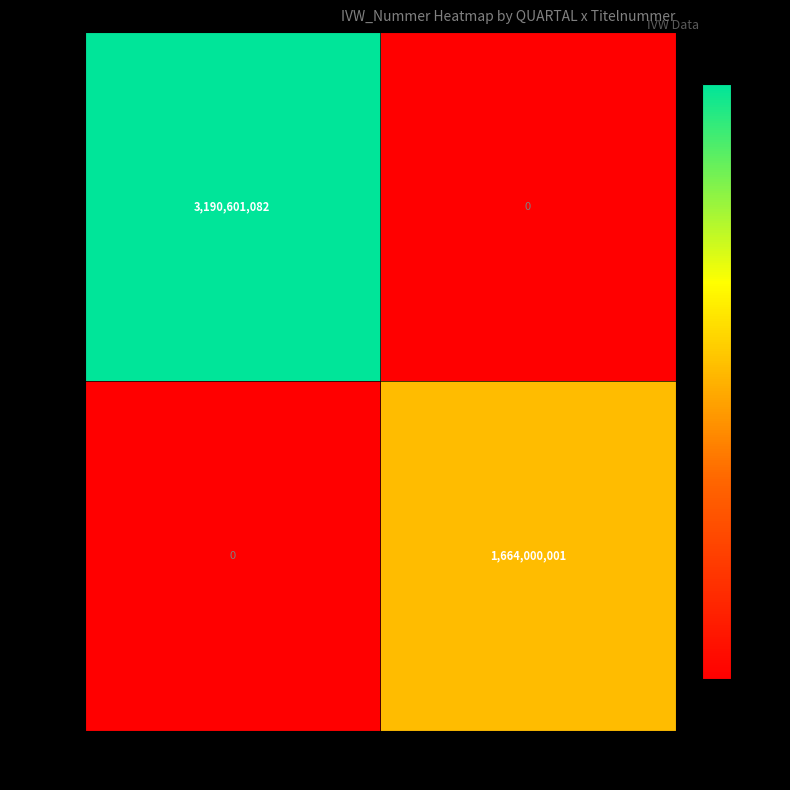

The 20094 series shows 1406697087 at 659. True or false?

False